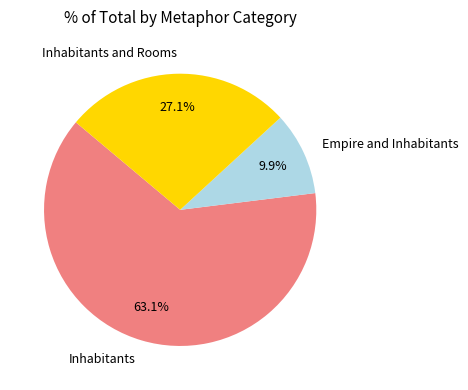

Rank the categories by value from lowest to highest.

Empire and Inhabitants, Inhabitants and Rooms, Inhabitants